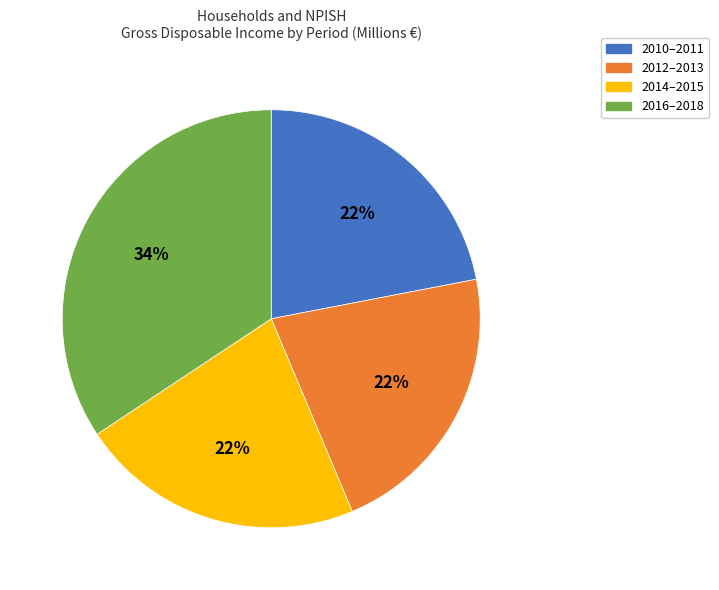

Does 2014–2015 represent more than half of the total?

No